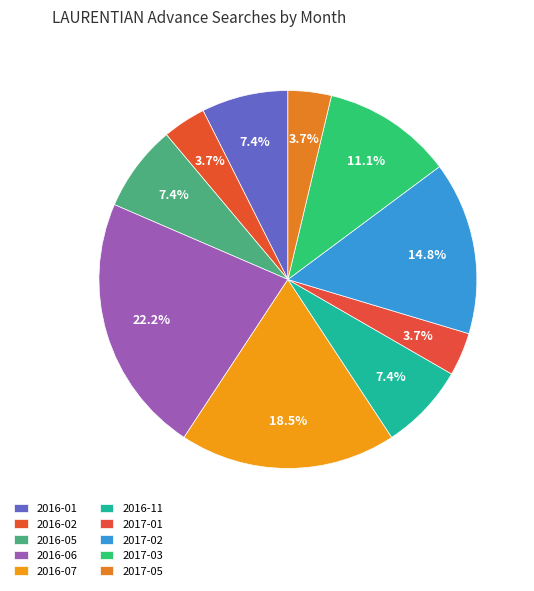

What portion of the pie excludes 2016-02?

96.3%